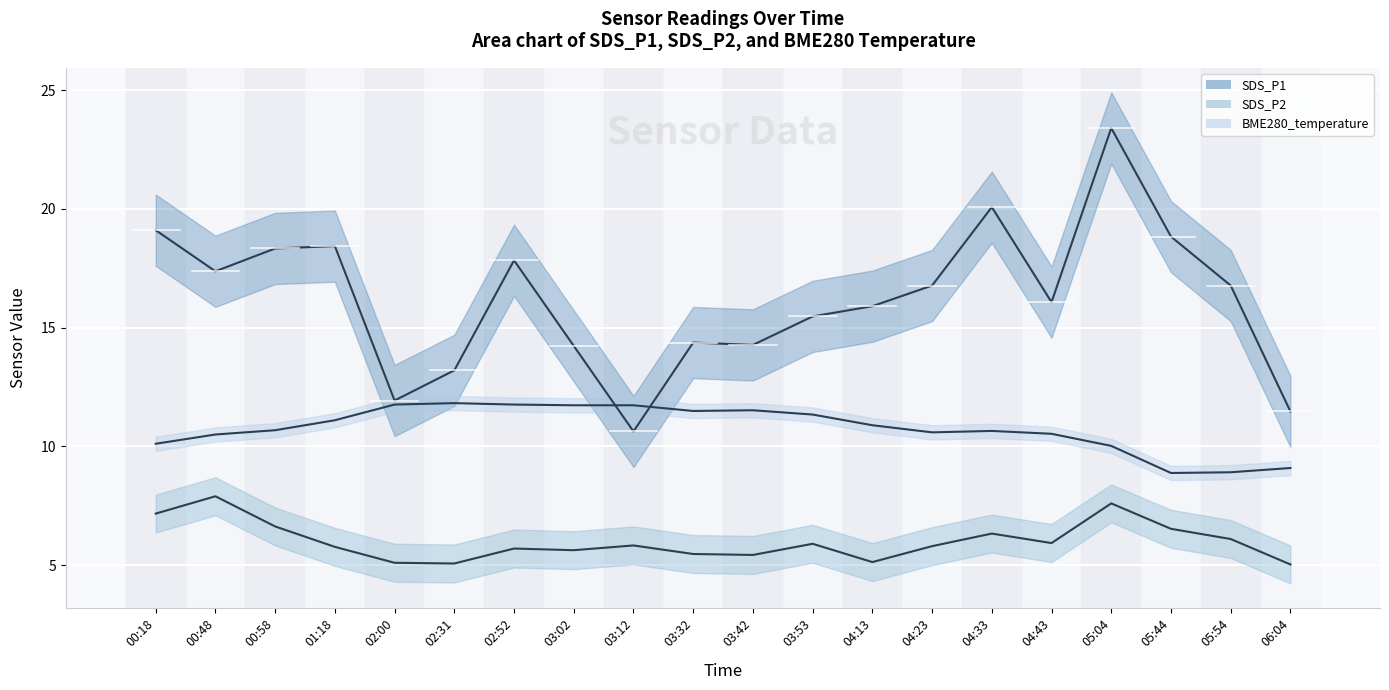

True or false: BME280_temp mean and SDS_P2 mean intersect in this chart.

False